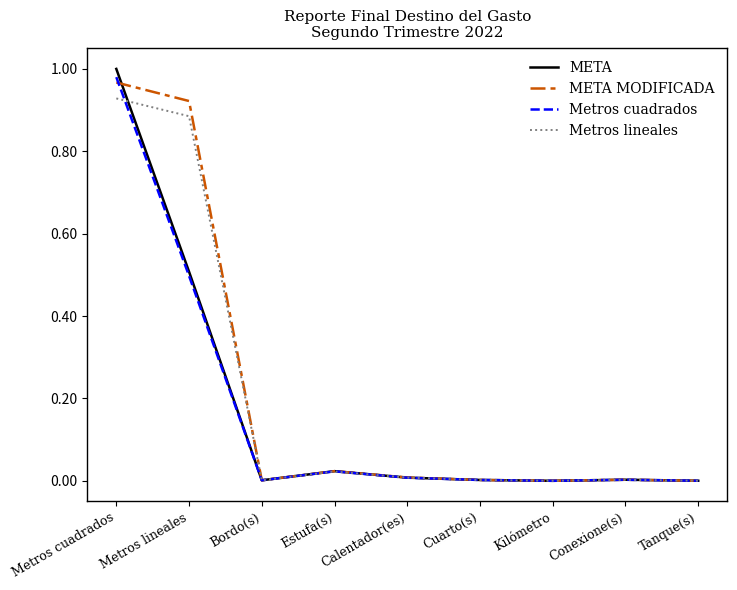

The META series shows 1.3 at Metros cuadrados. True or false?

False